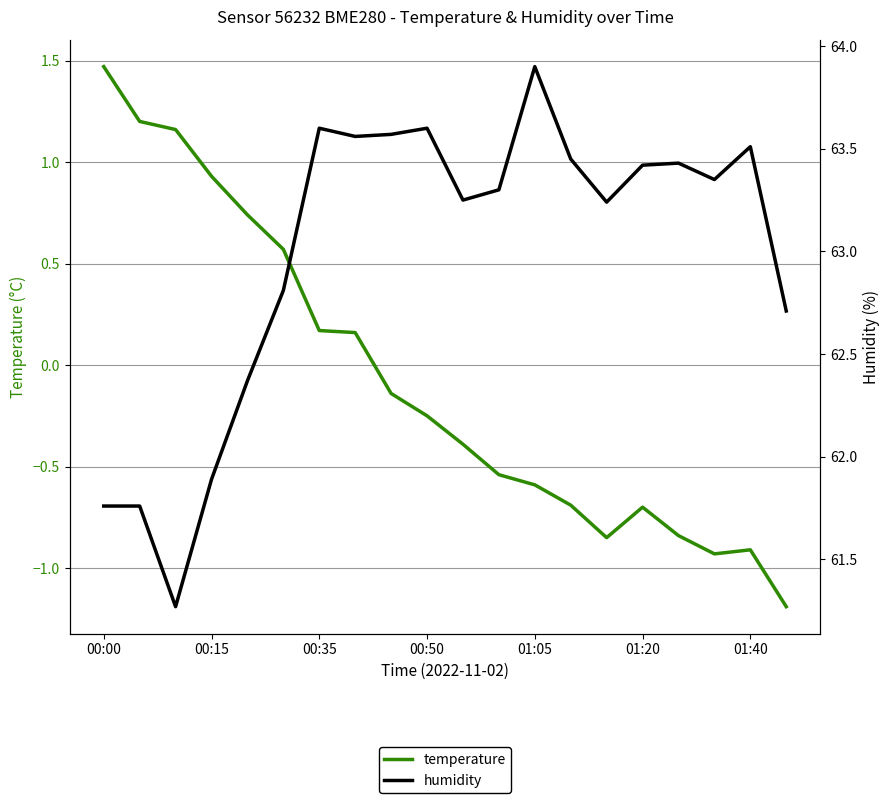

What is the lowest value of the humidity series?

61.3